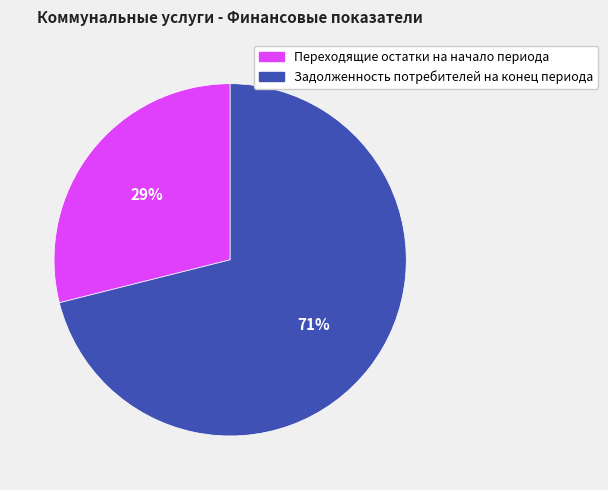

Which slice is the smallest?

Переходящие остатки на начало периода